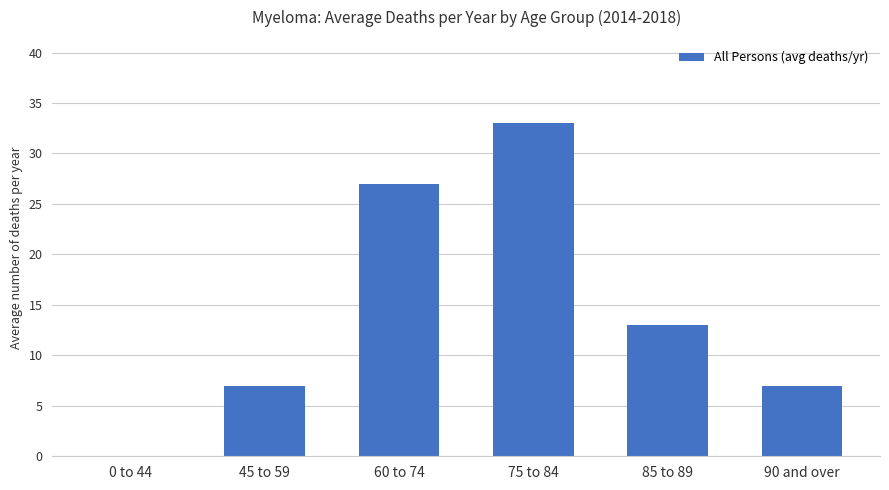

Reading right to left, extract all data points from this chart.

7	13	33	27	7	0